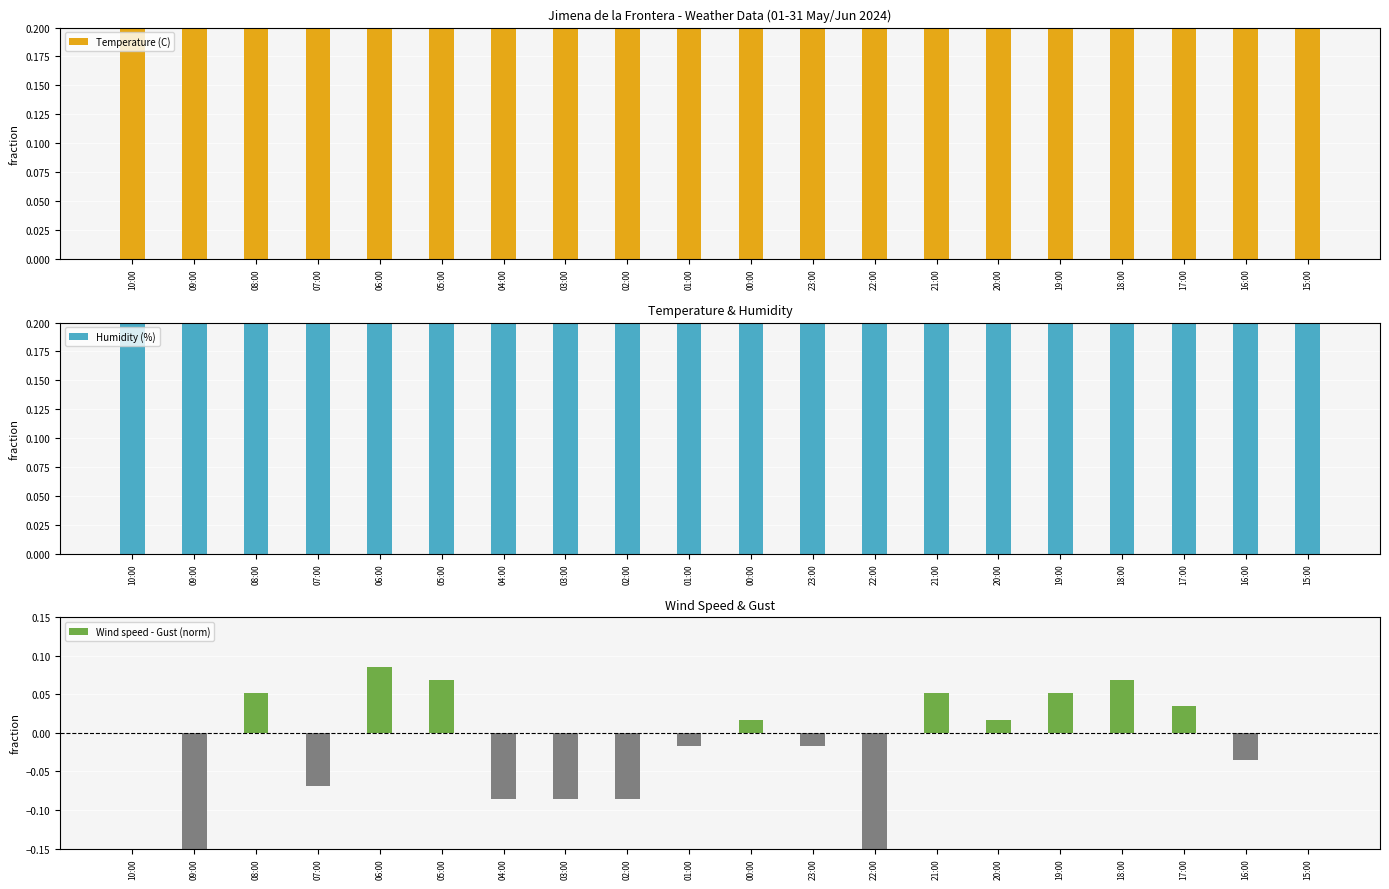

At which label does Wind speed - Gust (norm) reach its peak?

06:00